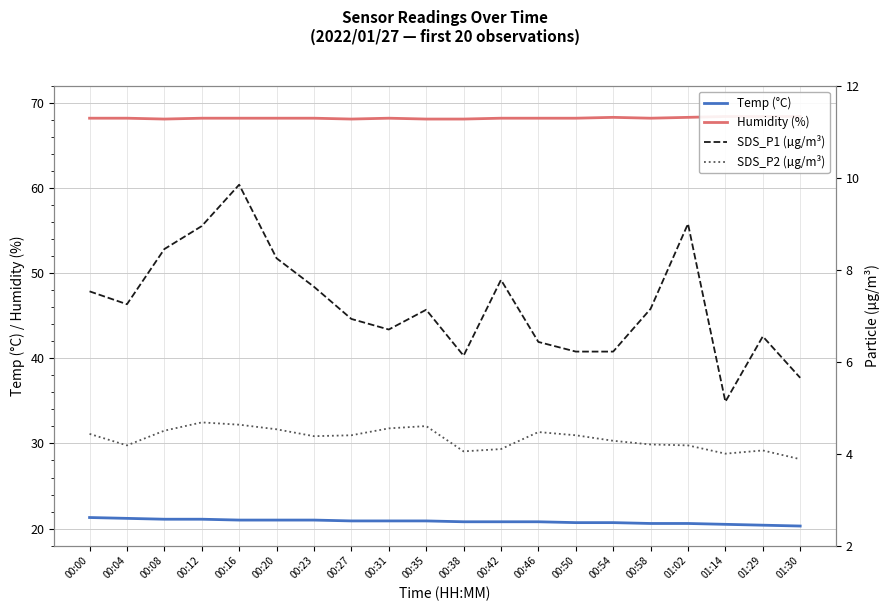

True or false: Temp (°C) has more than 0 points higher than both neighbors.

False